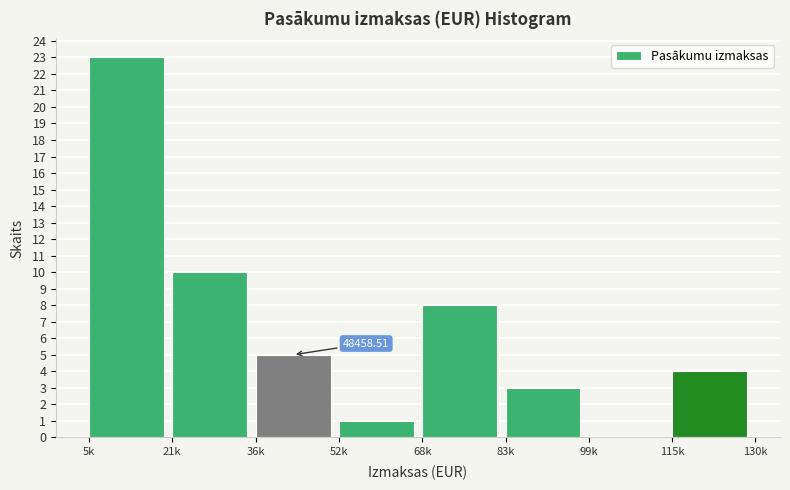

What is the change in value from 68k to 99k?

-8